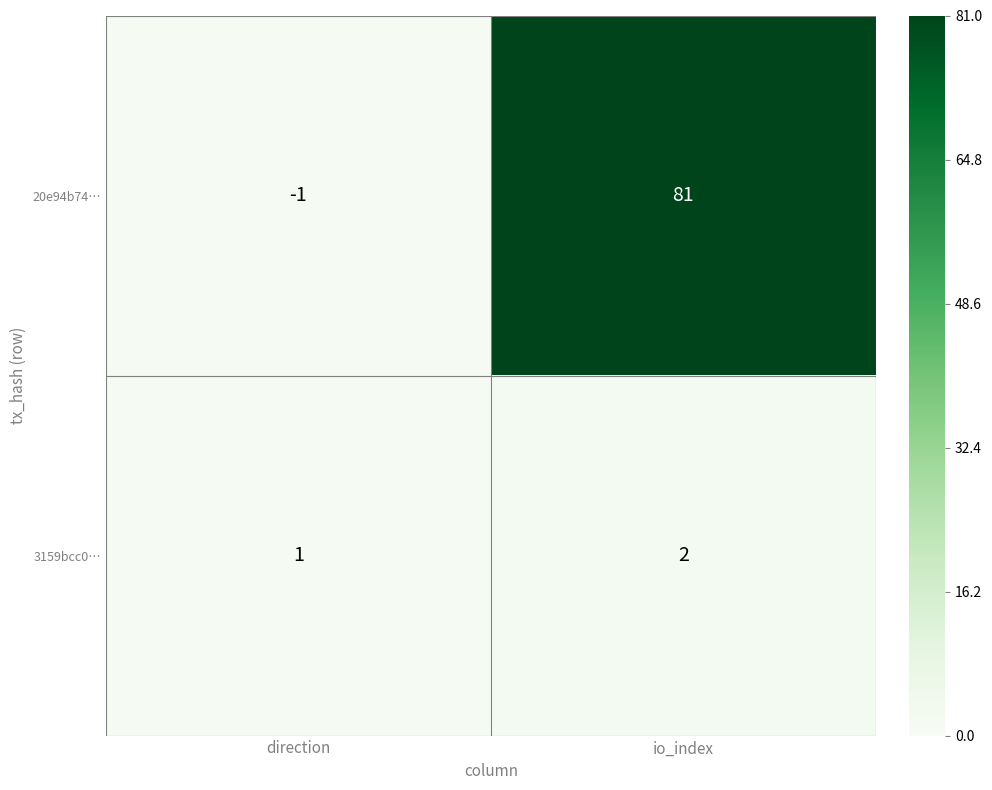

Is it true that 3159bcc0… equals 1 at io_index?

False